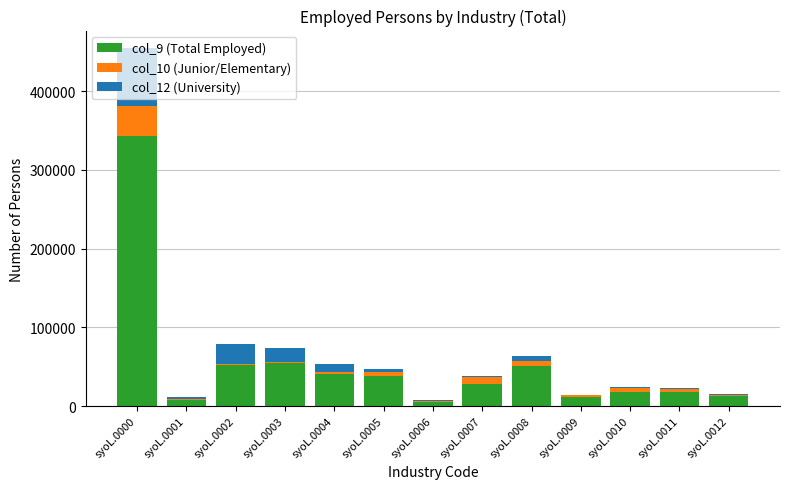

How many data points does each series have?

13